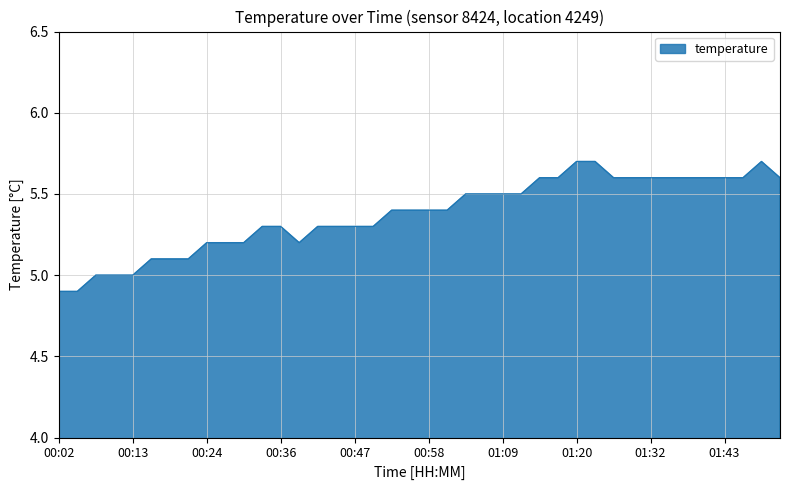

What is the difference between the maximum and minimum values?

0.8